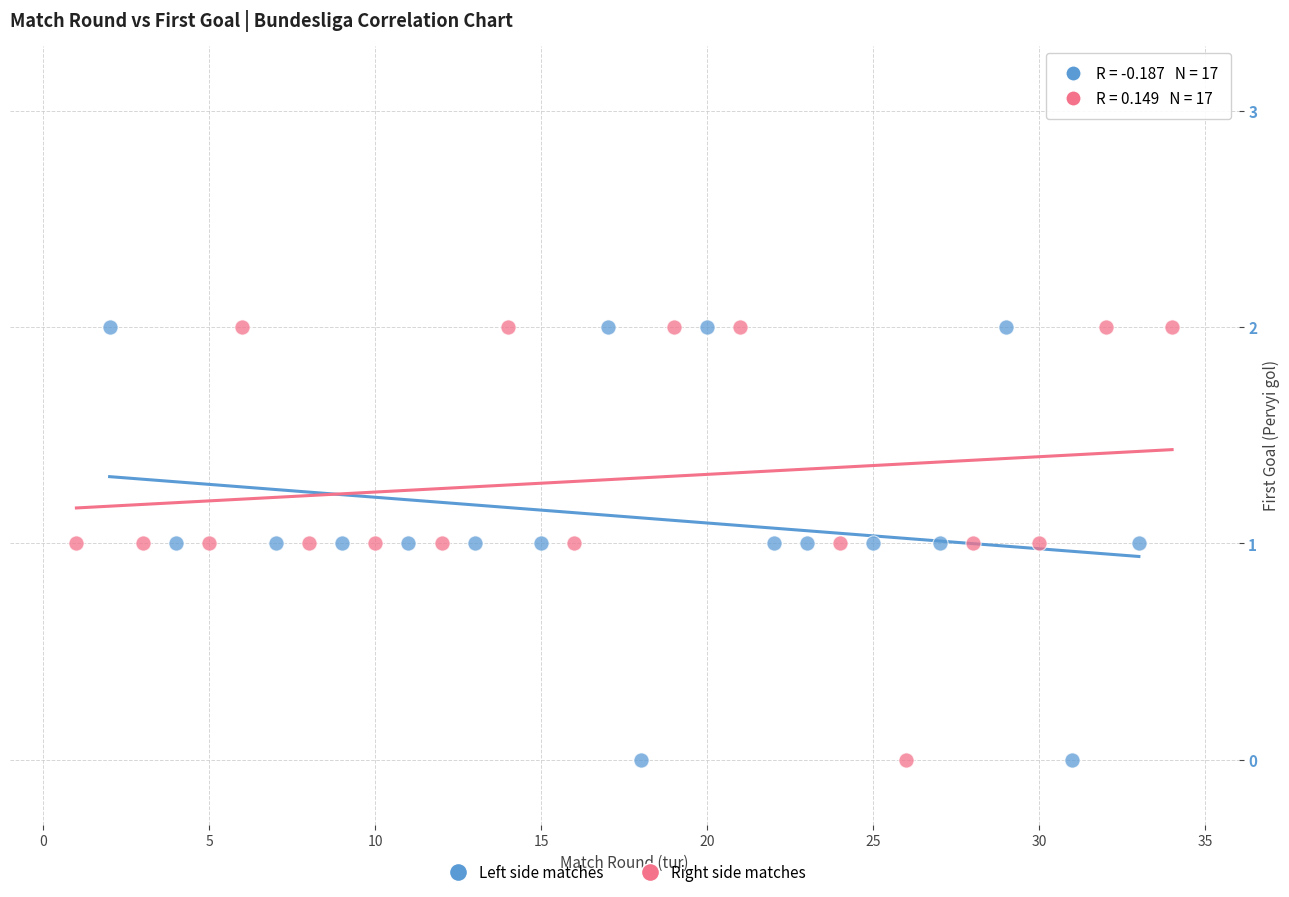

What are all the series names shown in the legend?

Left side matches, Right side matches